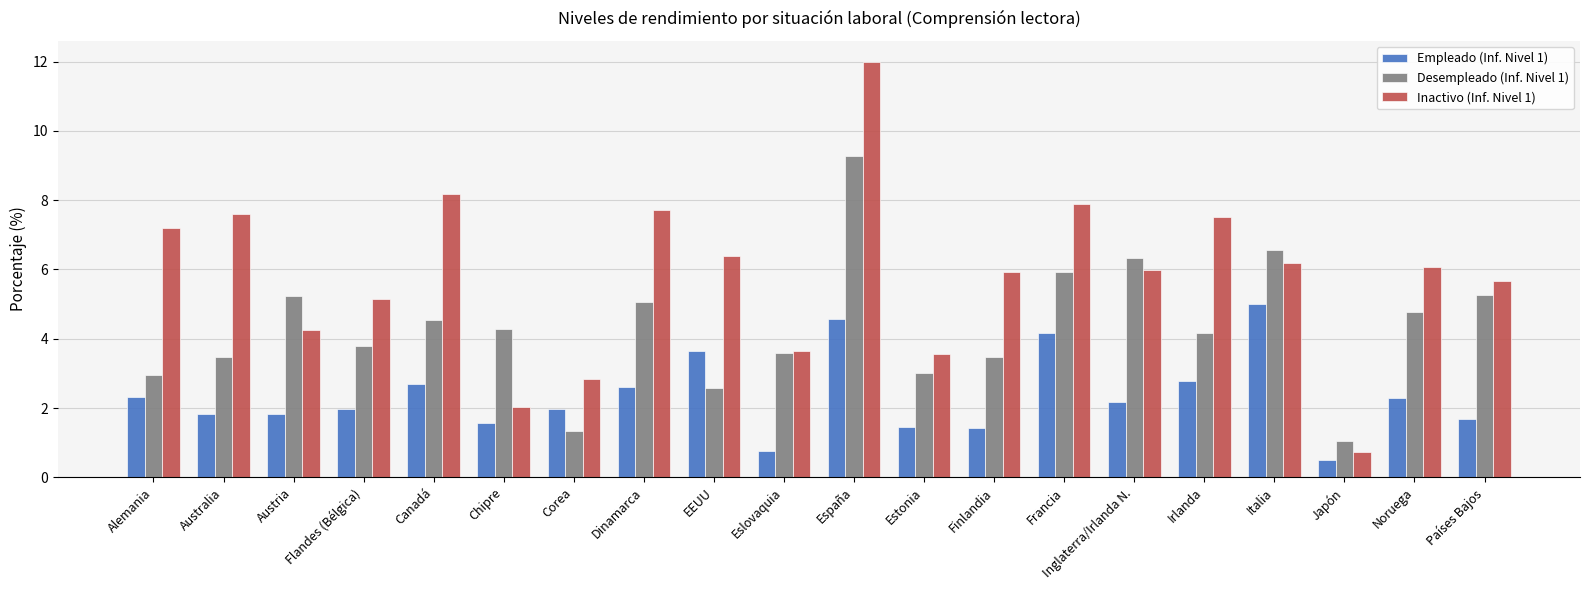

What is the spread (max minus min) of values at Flandes (Bélgica)?

3.2